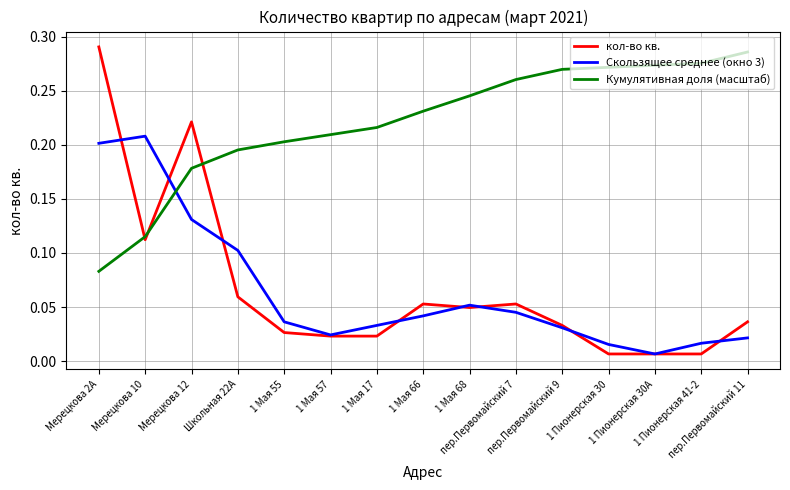

Count the number of data series in this chart.

3